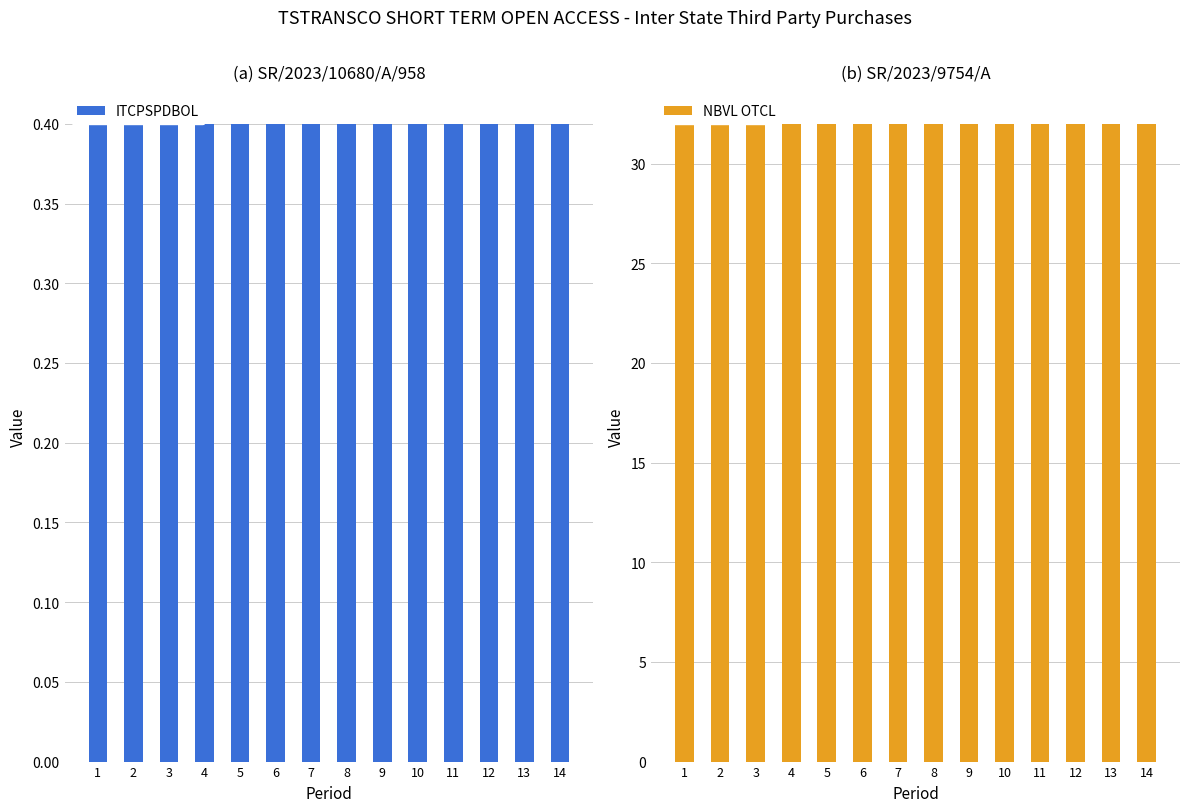

List the series in order of their peak value, lowest first.

ITCPSPDBOL, NBVL OTCL